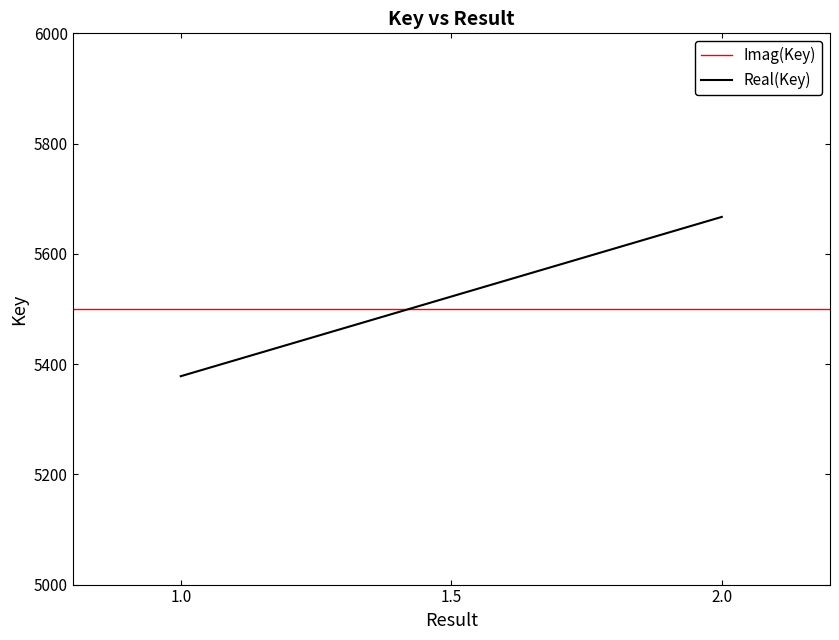

What is the maximum value shown in the chart?

5667